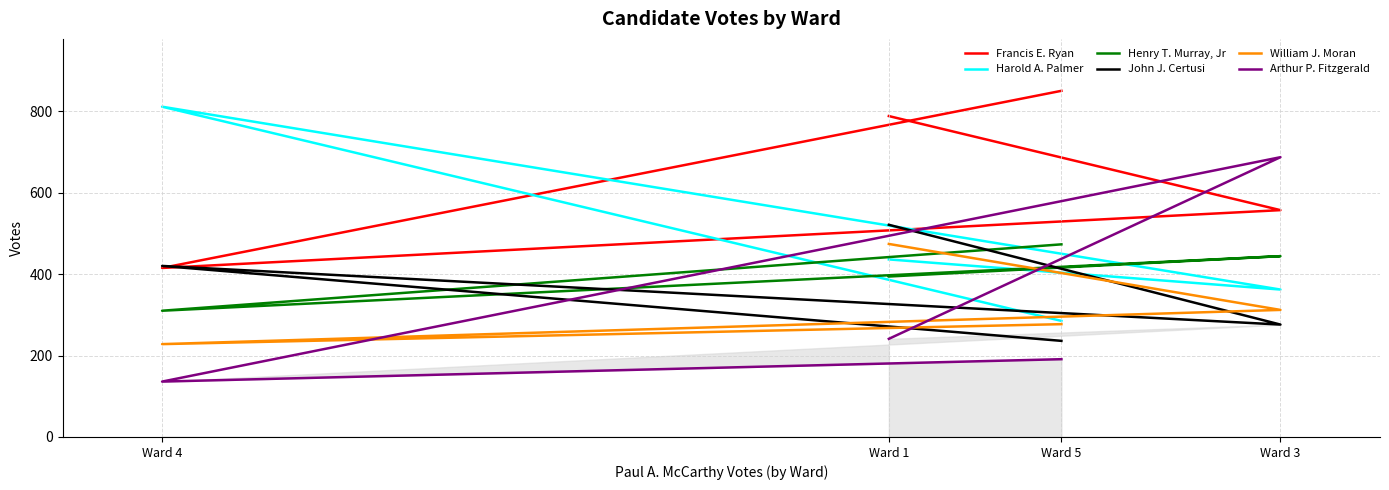

At how many categories does at least one series exceed 774?

3